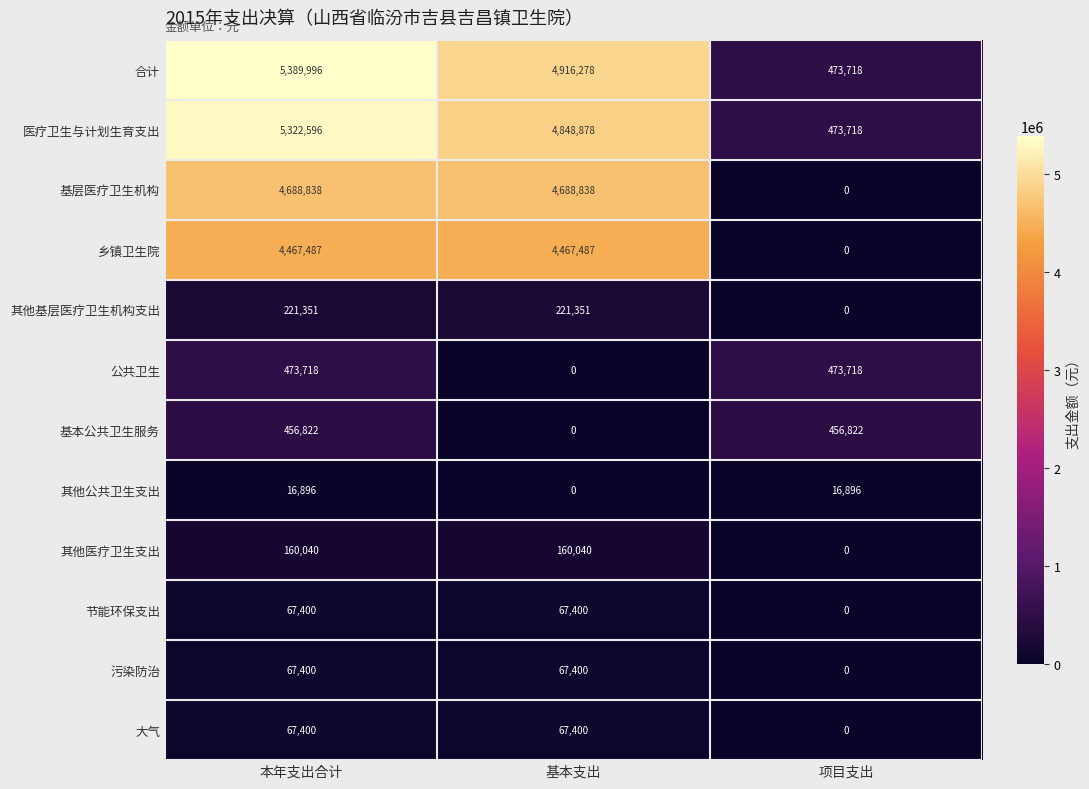

Is it true that 基层医疗卫生机构 equals 4688838 at 本年支出合计?

True